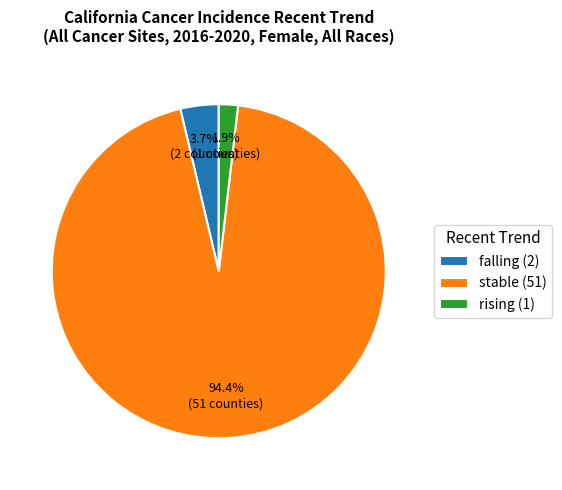

What percentage is the stable slice, to the nearest percent?

94%